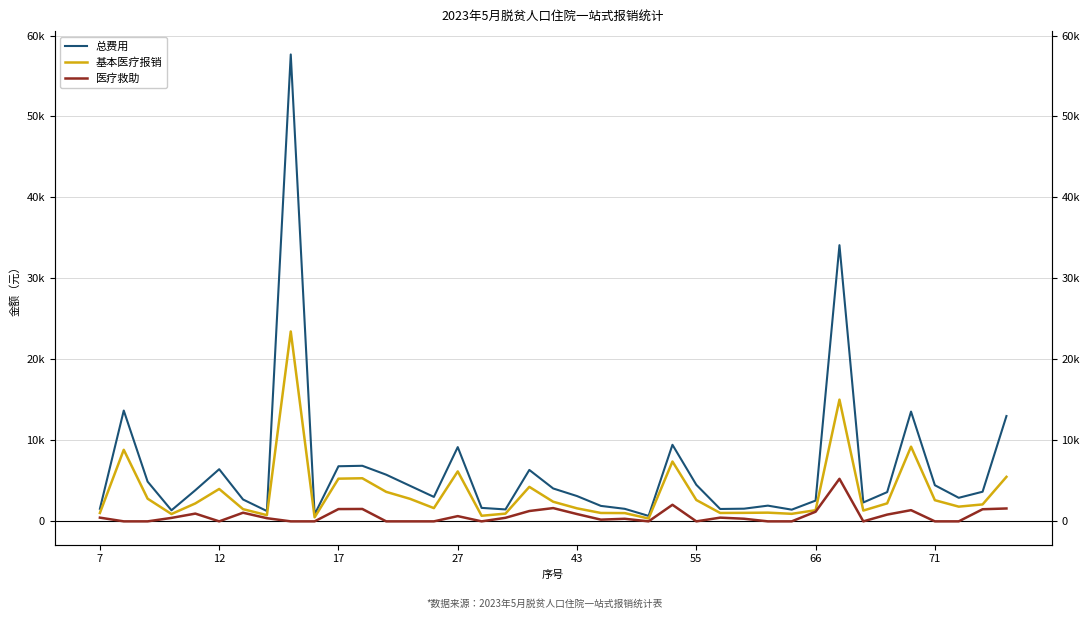

What is the average value of the 基本医疗报销 series?

3551.8